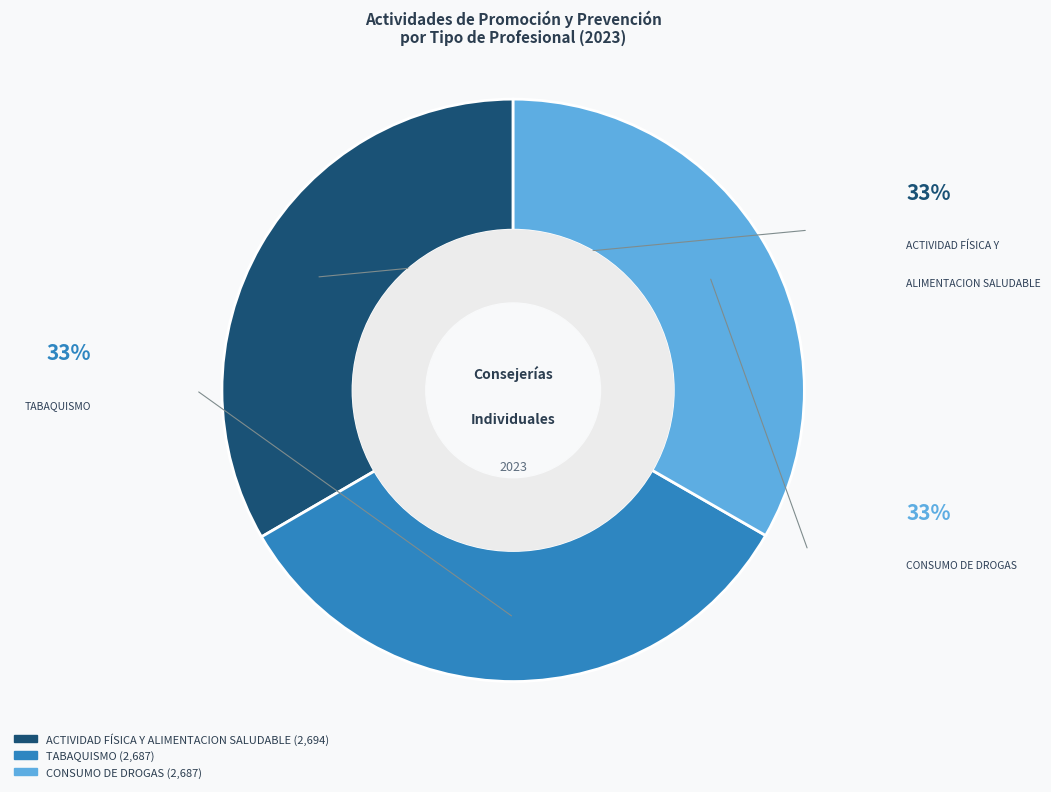

Count the number of slices in the pie.

3